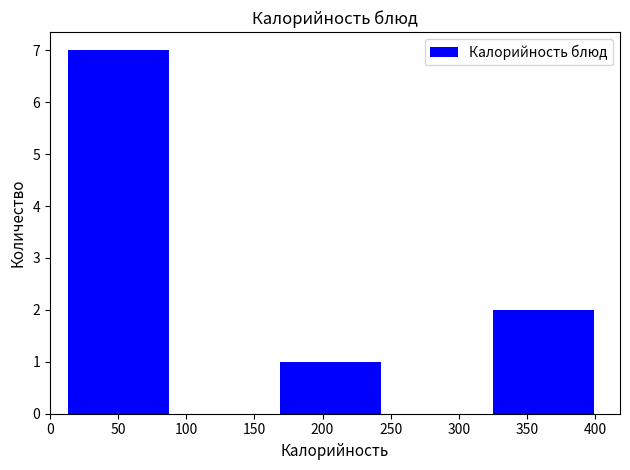

How tall is the bar that spans 323 to 401 on the x-axis? Neither the bar edges nor the heights are printed on the chart, so give them approximately, as read against the axes.

2